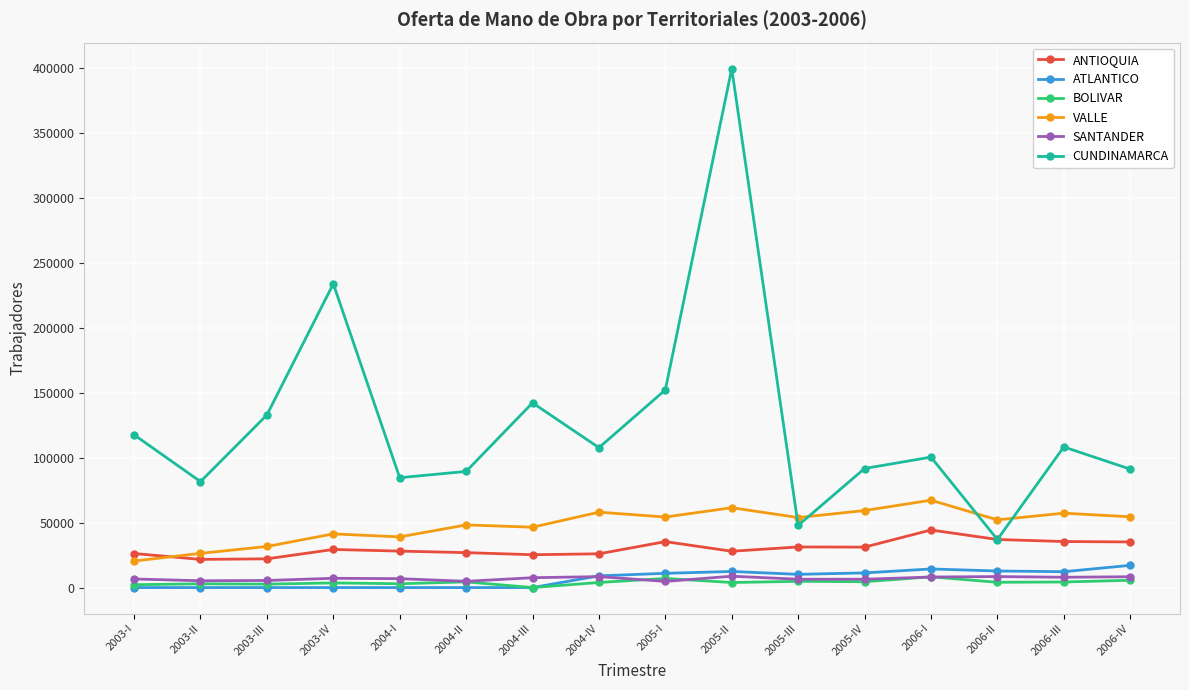

The value of CUNDINAMARCA at 2003-IV is 304204. True or false?

False